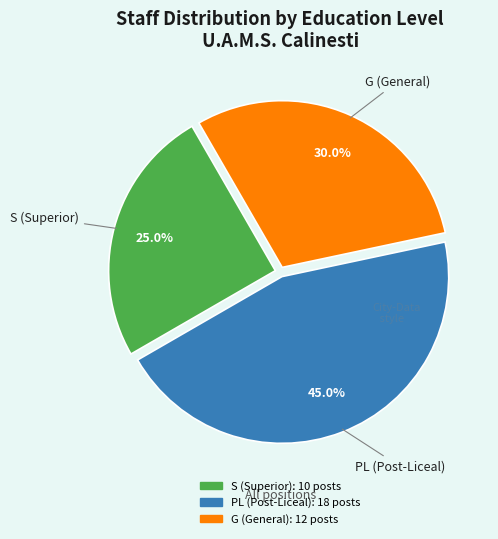

What is the largest slice in the pie chart?

PL